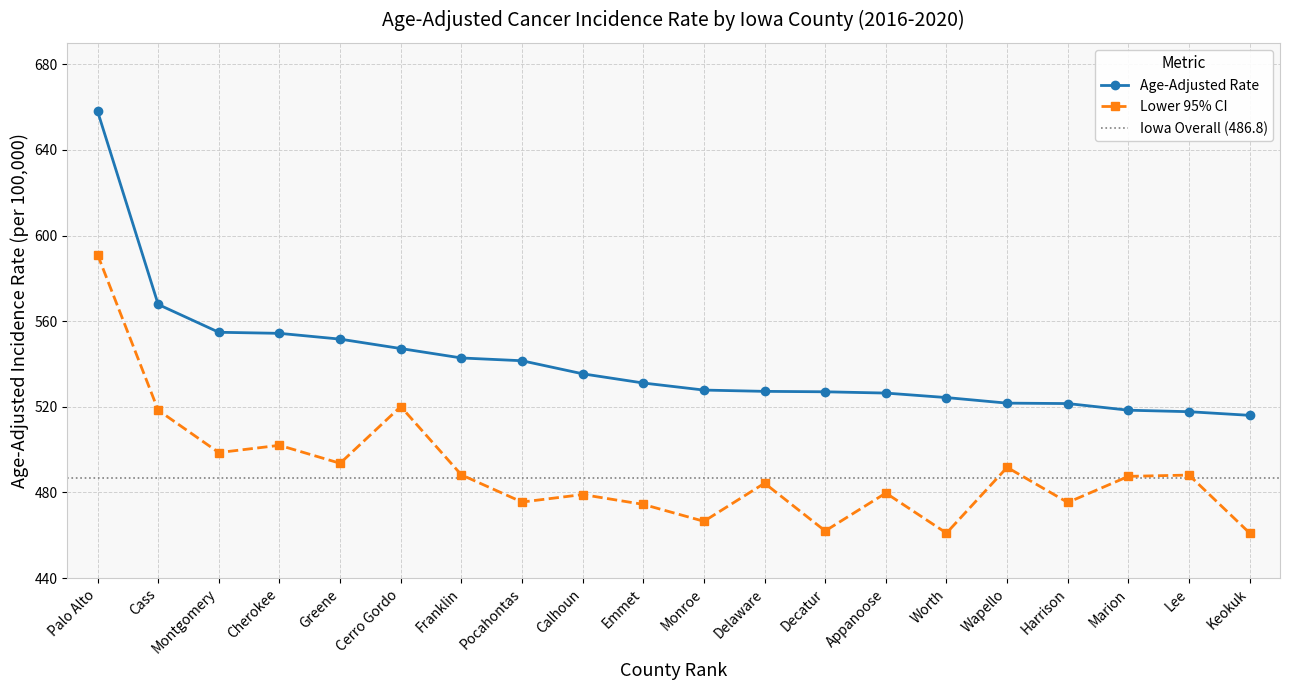

The Lower 95% CI series shows 671.8 at Cherokee. True or false?

False